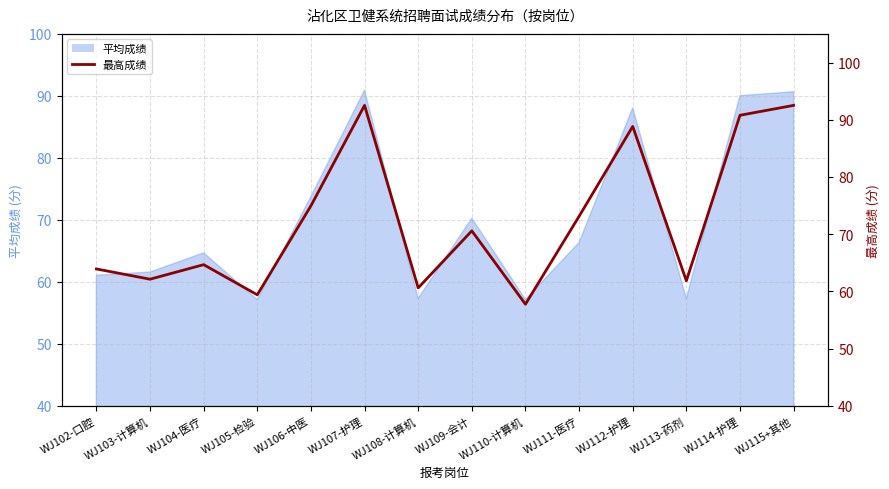

Is it true that the value at WJ106-中医 is 75.0?

True